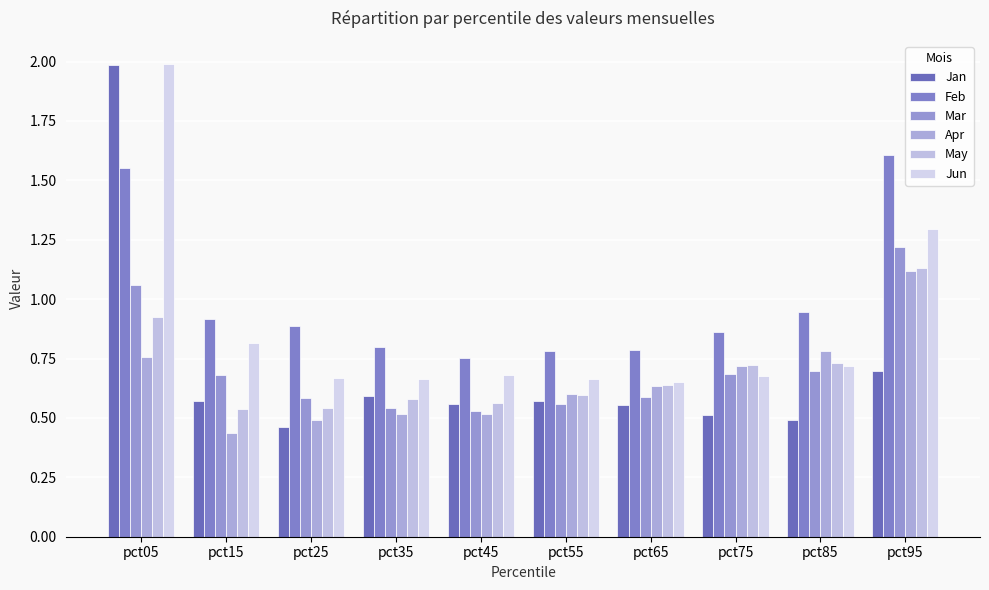

Which series has the widest spread of values?

Jan